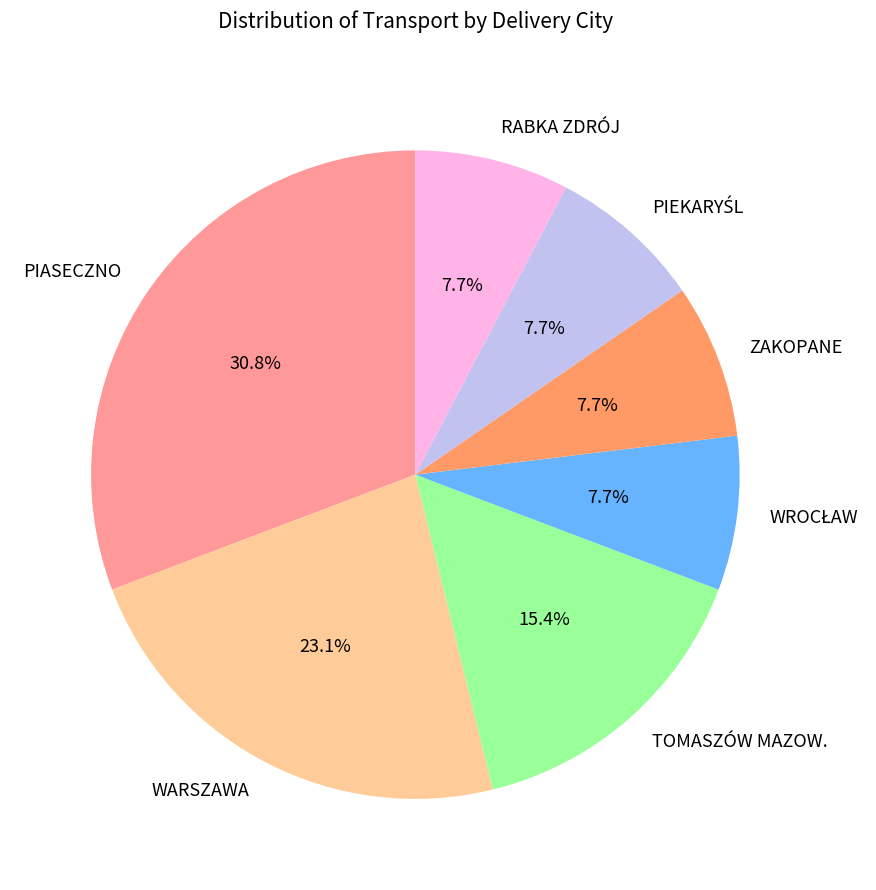

Approximately how many times larger is the value at WARSZAWA compared to TOMASZÓW MAZOW.?

1.5